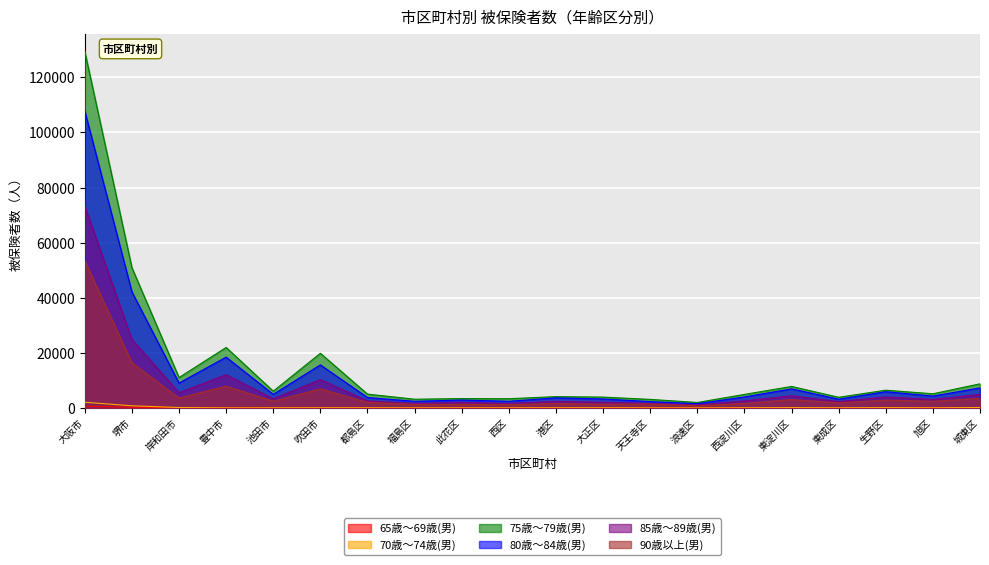

Rank the series at 西淀川区 from highest to lowest value.

75歳～79歳(男), 80歳～84歳(男), 85歳～89歳(男), 90歳以上(男), 70歳～74歳(男), 65歳～69歳(男)